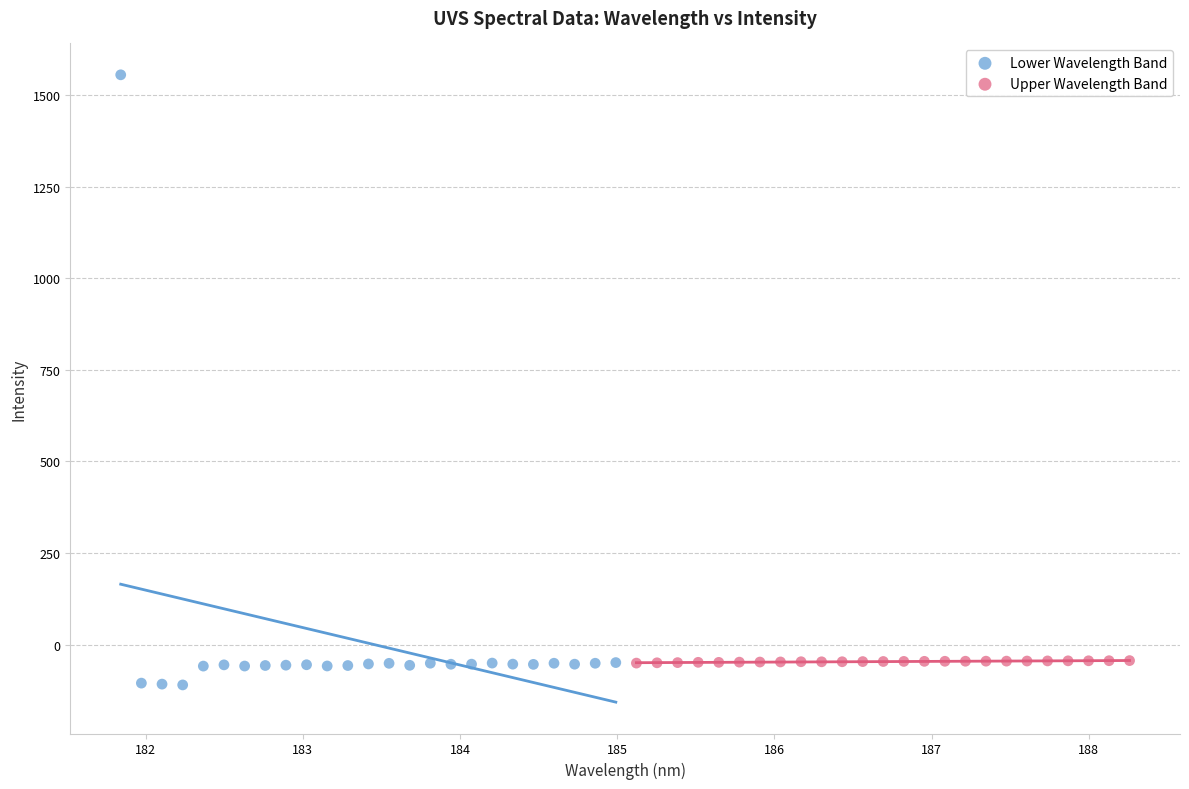

Which series contains the highest Y value?

Lower Wavelength Band